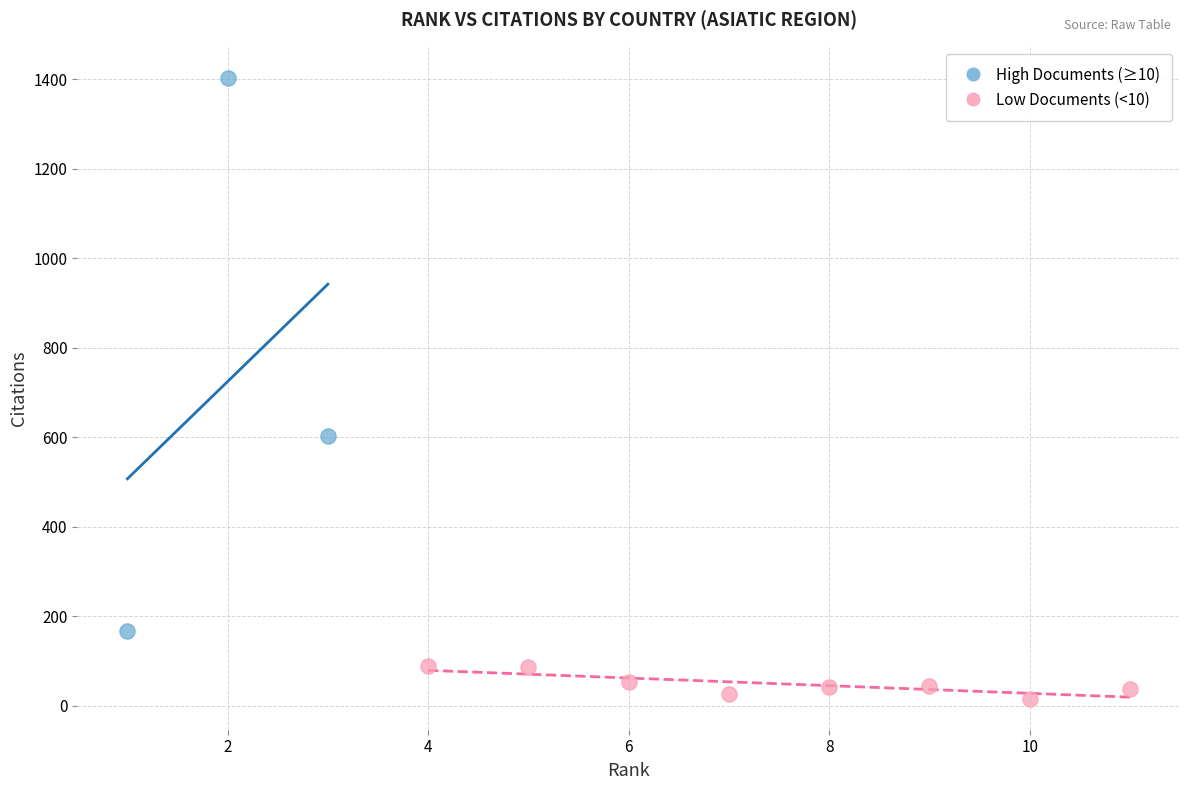

Which series has the largest Y range (max minus min)?

High Documents (≥10)